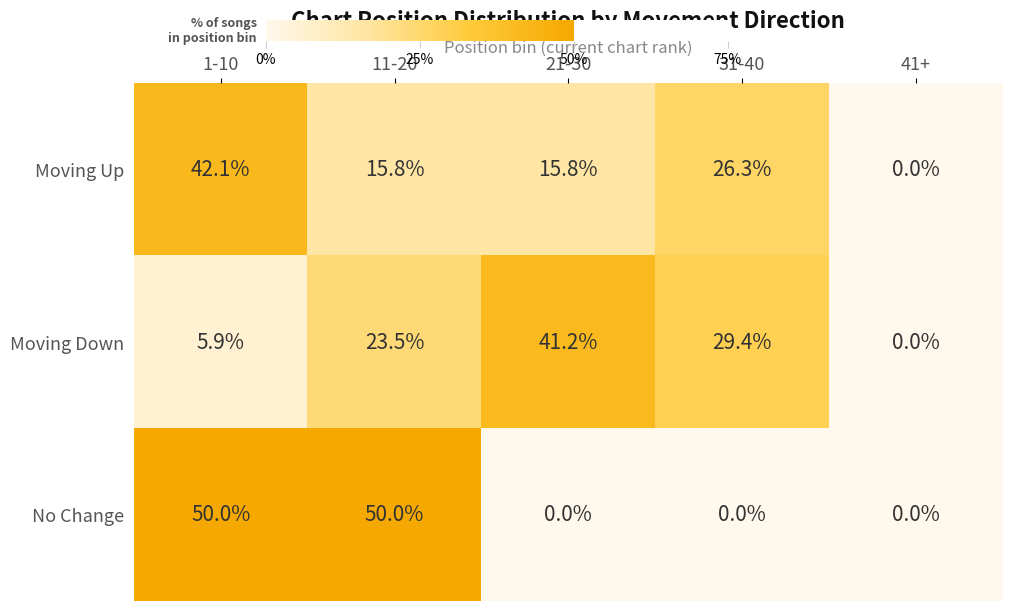

What is the difference between the highest and lowest values at 11-20?

34.2